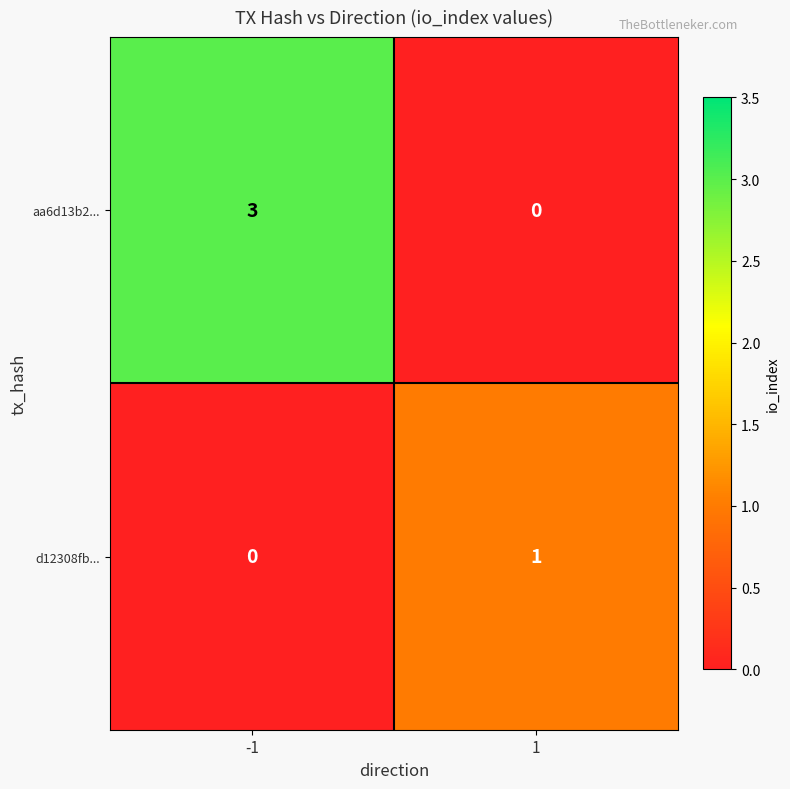

Rank the categories by aa6d13b2... value from lowest to highest.

1, -1